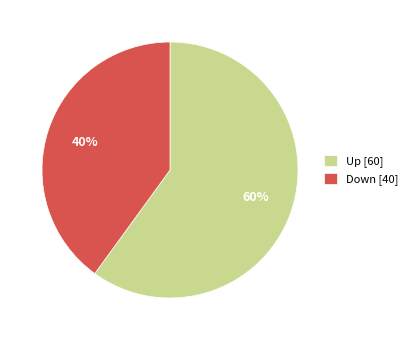

Which slice is the largest?

Up